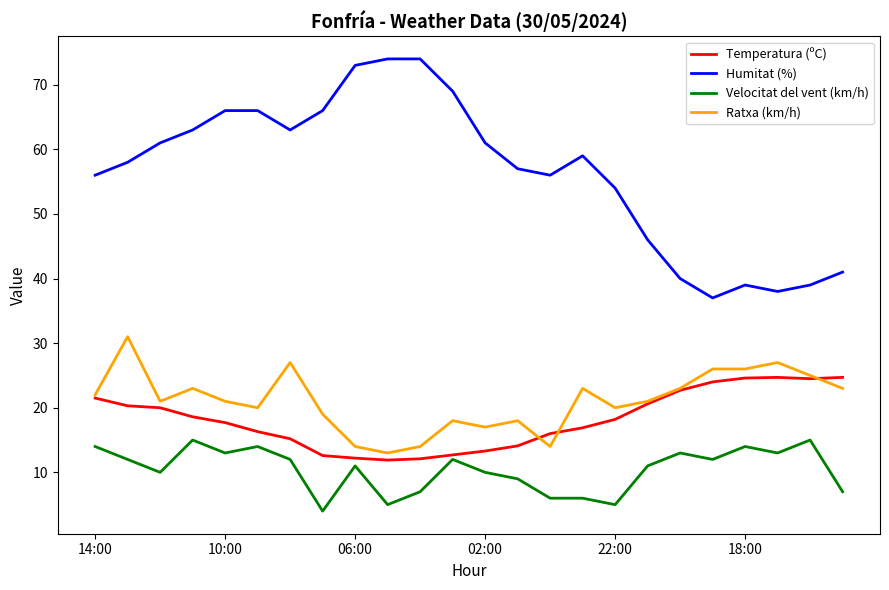

Which series has the widest spread of values?

Humitat (%)